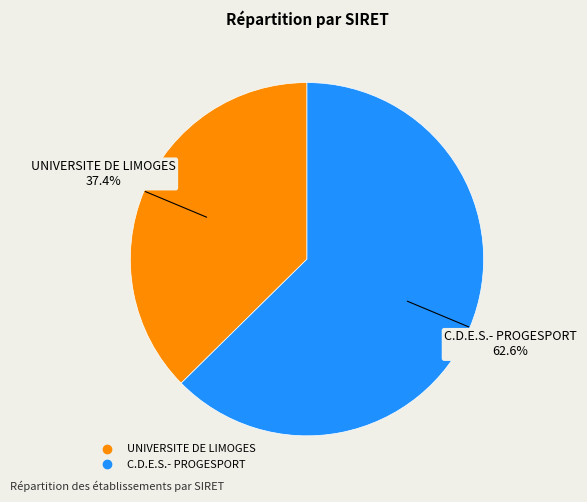

How many segments does this pie chart have?

2